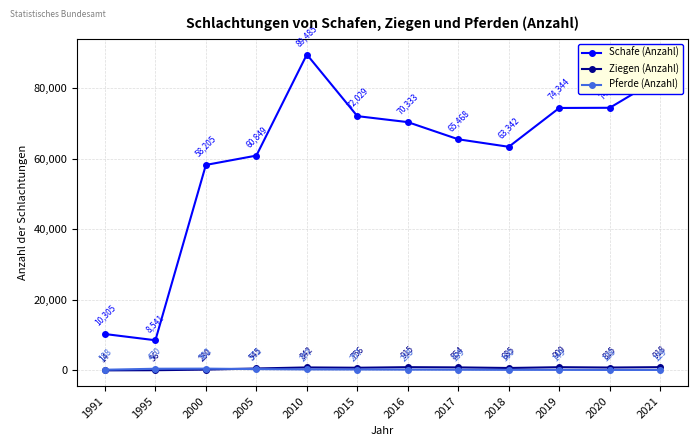

At which label is Ziegen (Anzahl) closest to 466?

2005